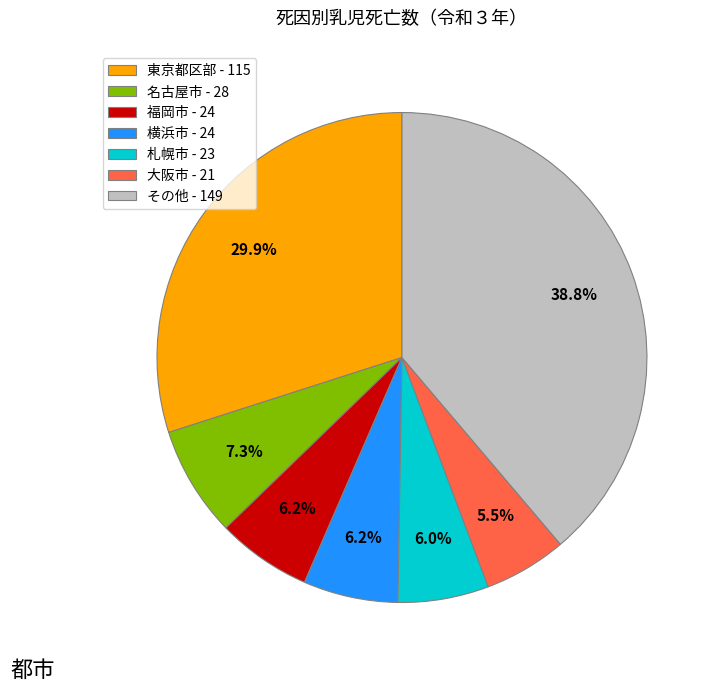

Between 東京都区部 - 115 and 福岡市 - 24, which is larger?

東京都区部 - 115